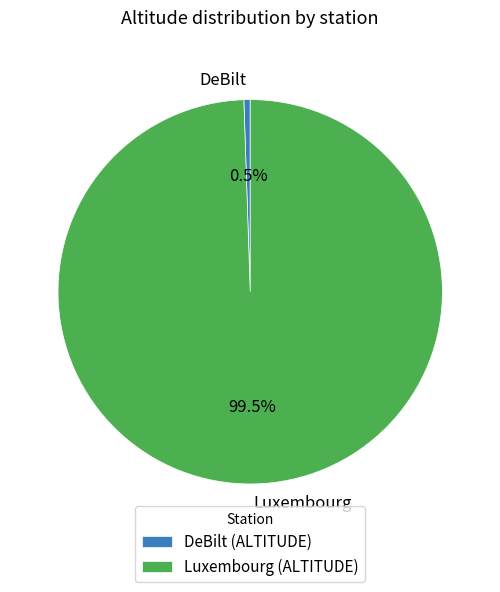

Is there a majority slice in this chart?

Yes